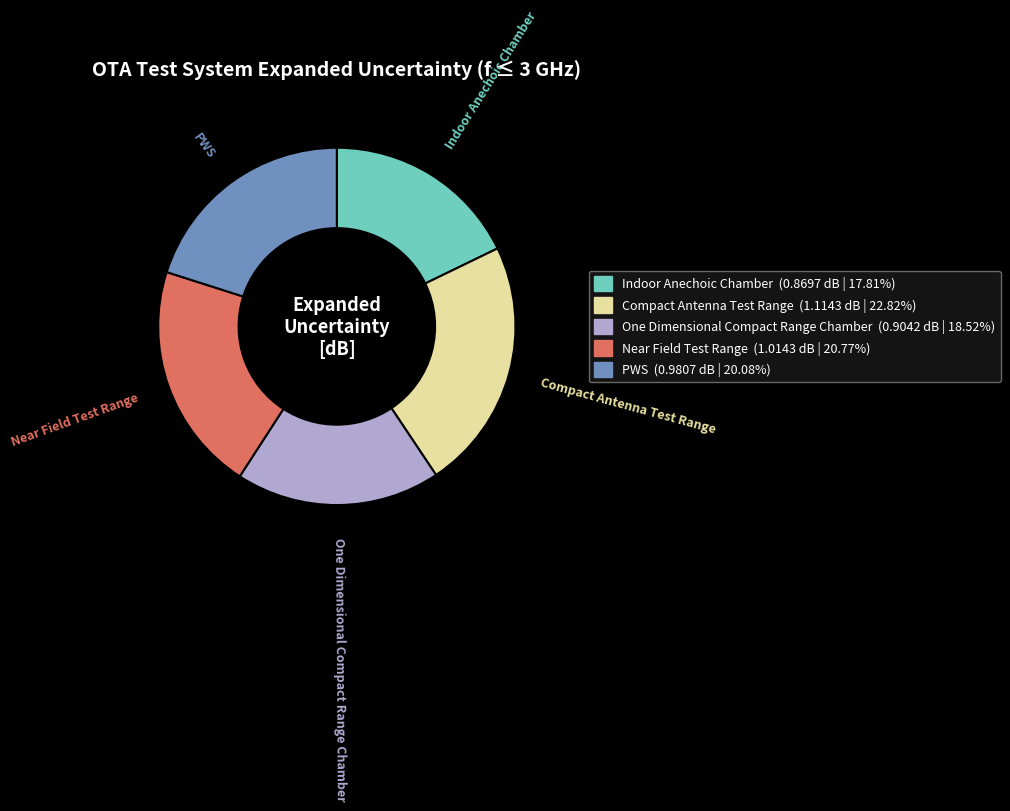

Does PWS account for over 50% of the chart?

No